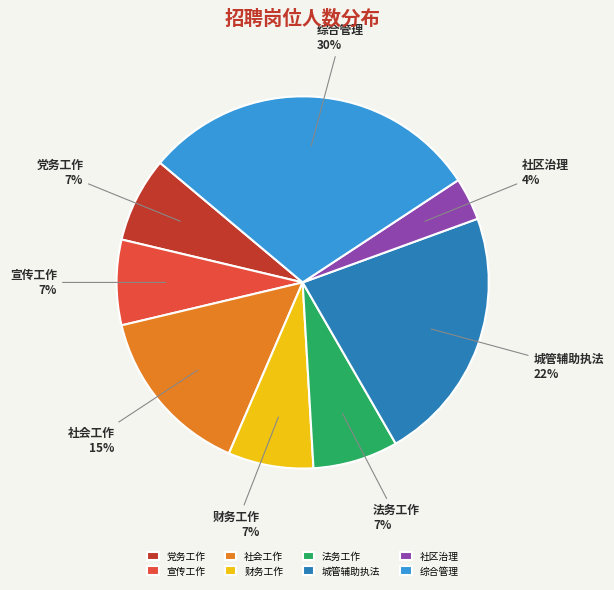

To the nearest percent, what is the difference between the largest and smallest slice percentages?

26%